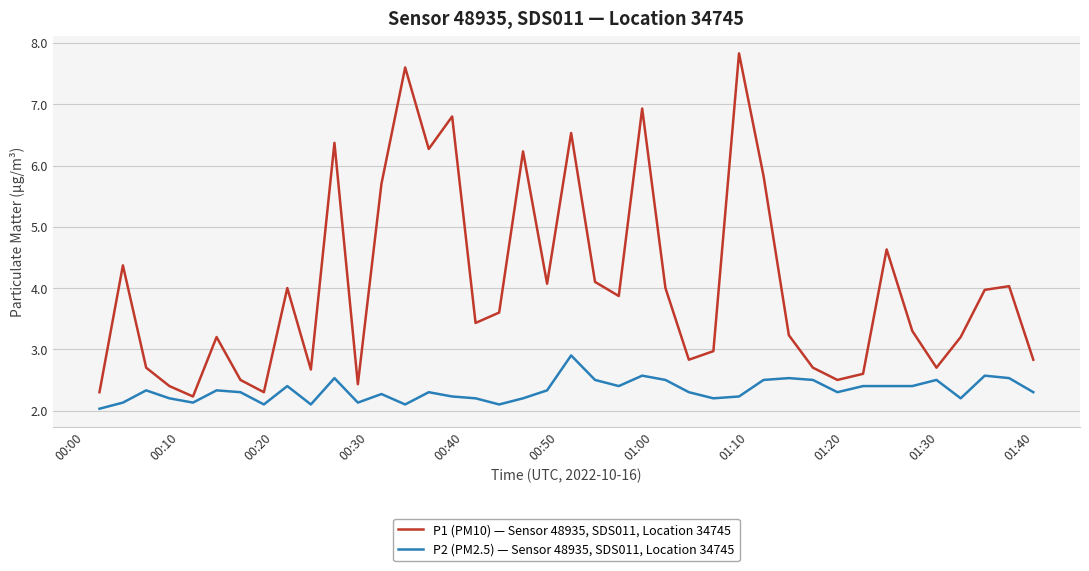

Which series has the largest range (max minus min)?

P1 (PM10) — Sensor 48935, SDS011, Location 34745